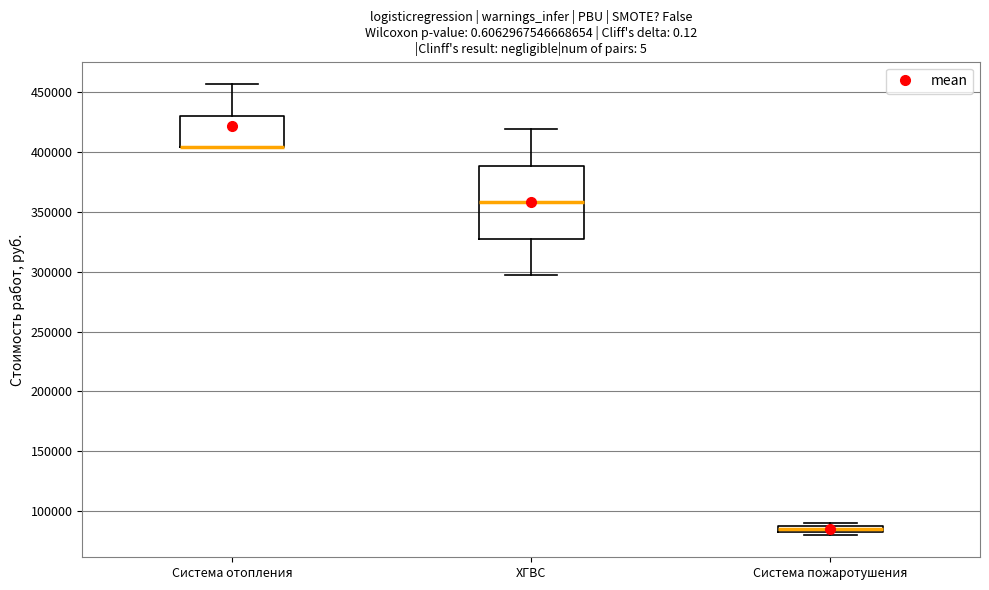

Where does the median line of the box for ХГВС sit on the y-axis? The values are not printed on the chart, so give them approximately, as read against the axis.

360000